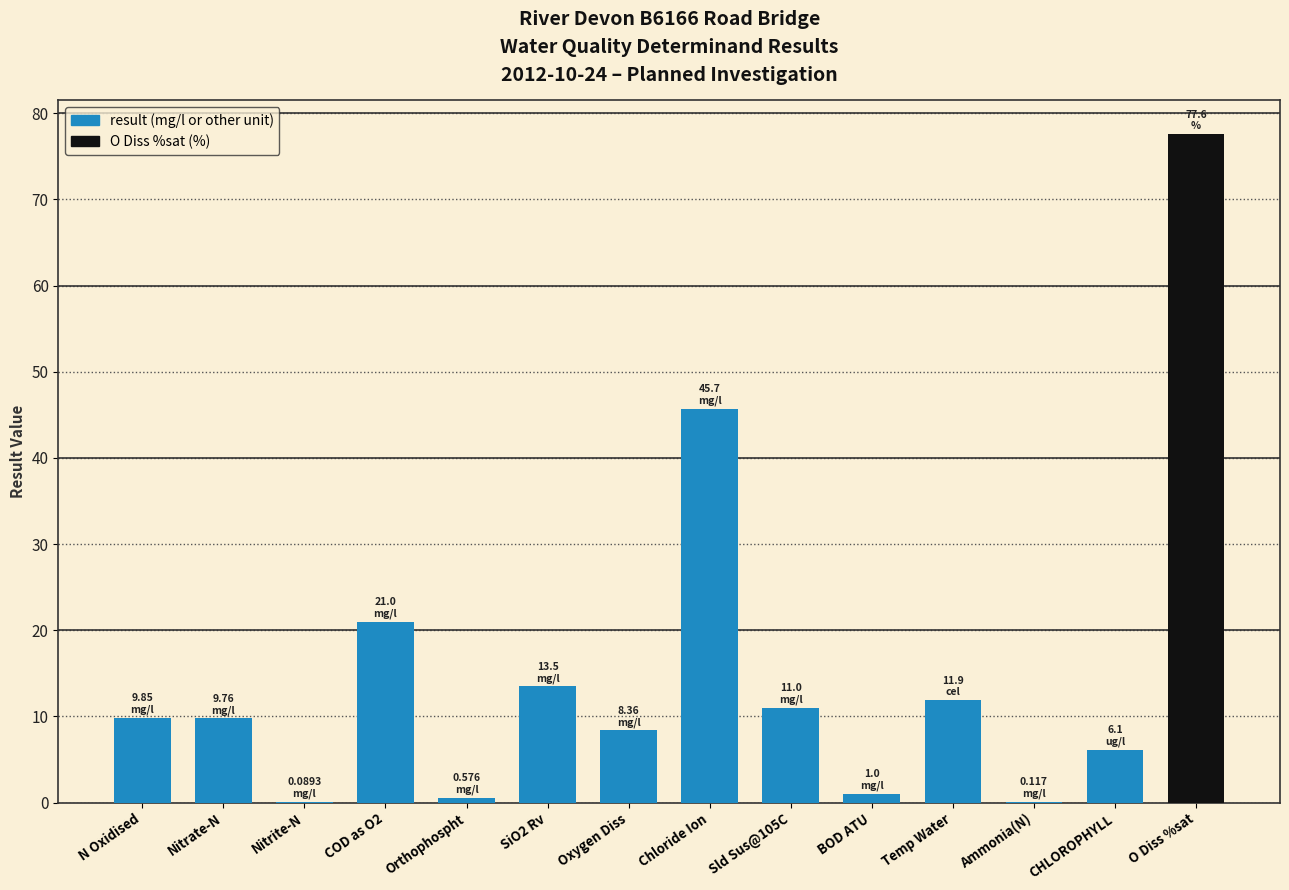

True or false: the data shows 5.4 at Sld Sus@105C.

False